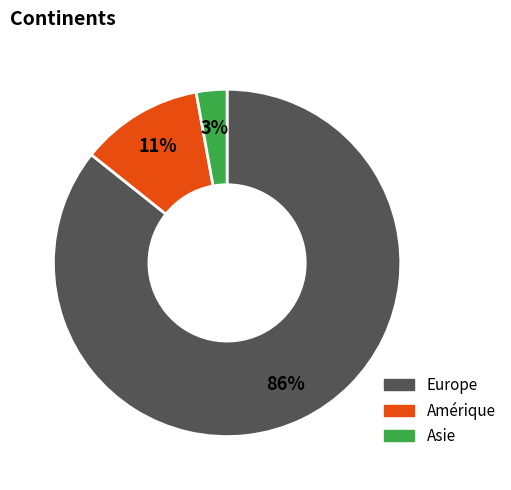

What percentage is the Asie slice, to the nearest percent?

3%